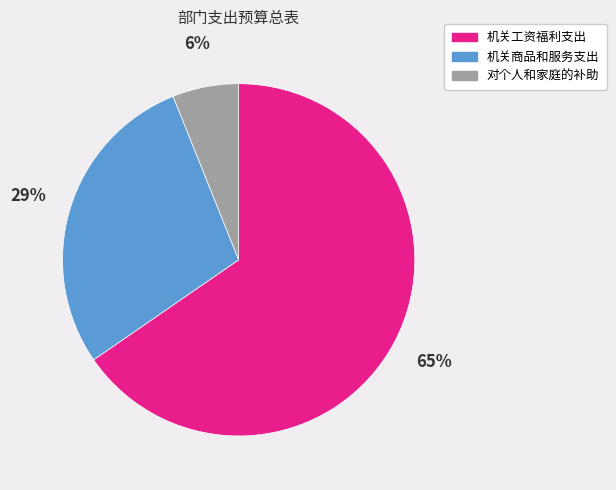

Which slice is the smallest?

对个人和家庭的补助